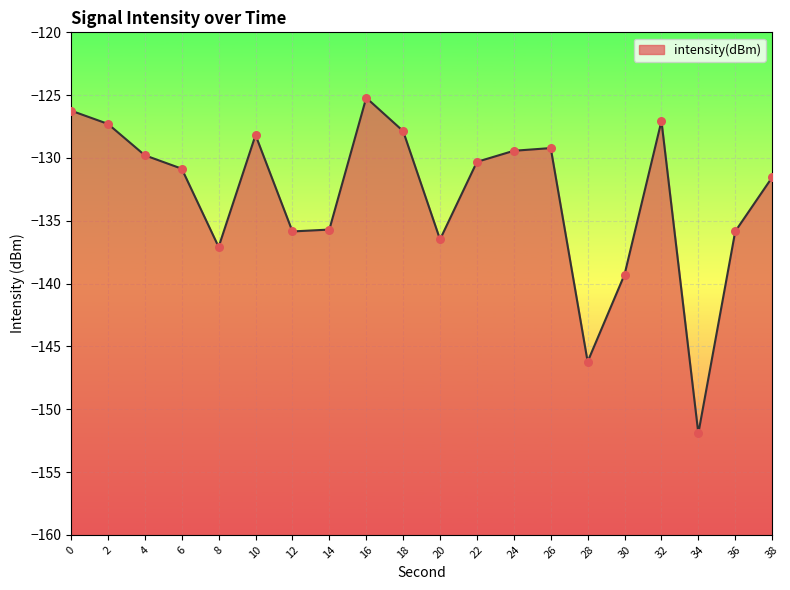

What is the change in value from 2 to 14?

-8.4